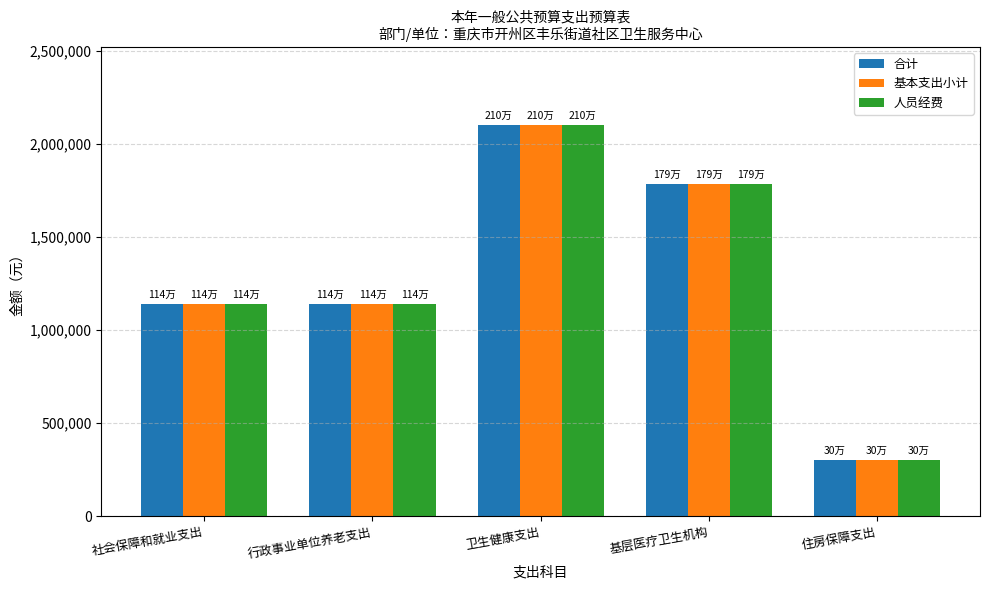

At which label does 人员经费 reach its minimum?

住房保障支出